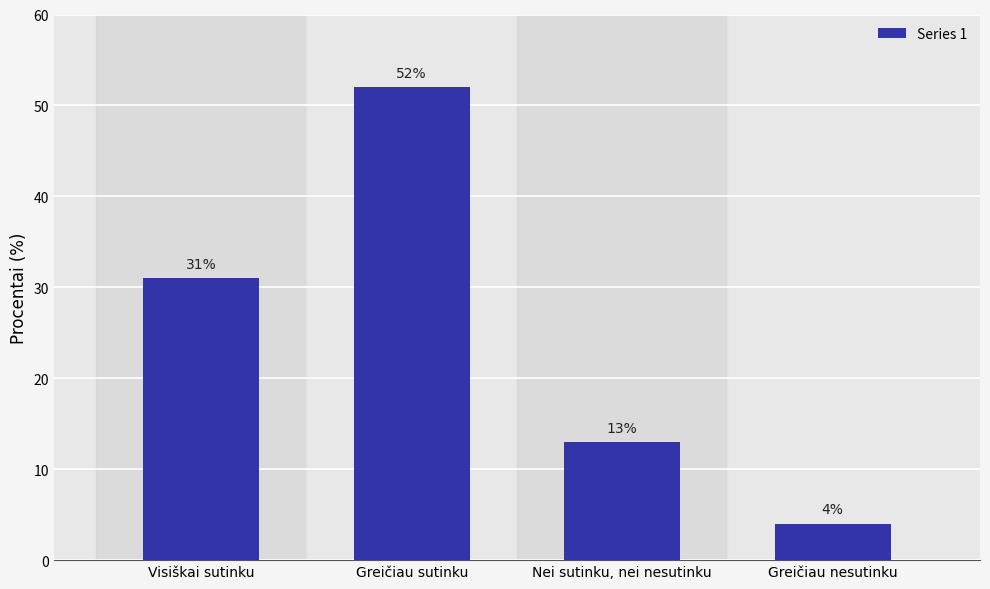

Which has a higher value, Nei sutinku, nei nesutinku or Greičiau nesutinku?

Nei sutinku, nei nesutinku